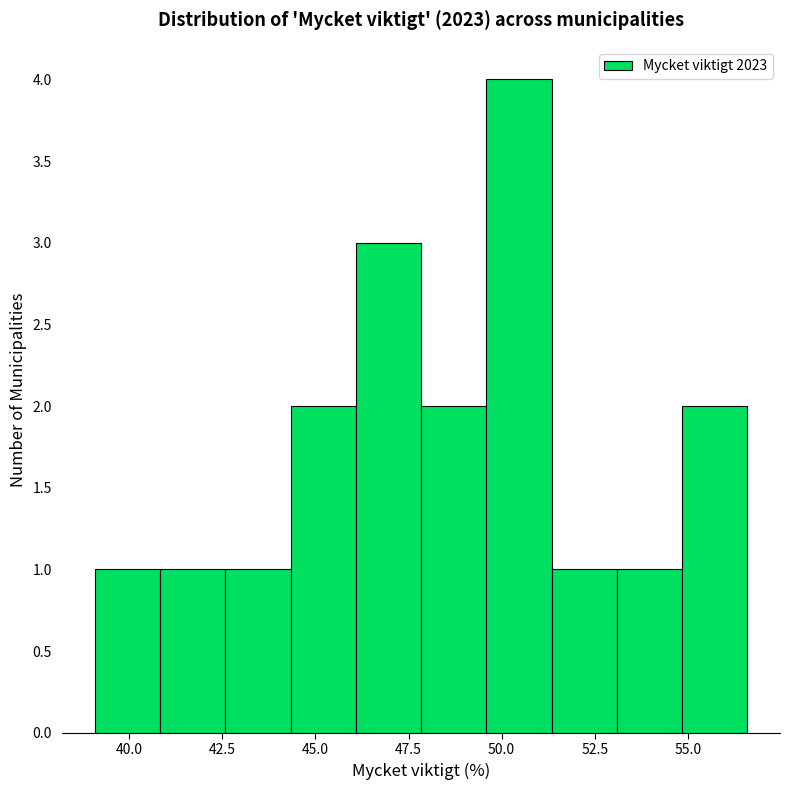

Read against the x-axis, roughly where is the centre of the tallest bar?

50.5